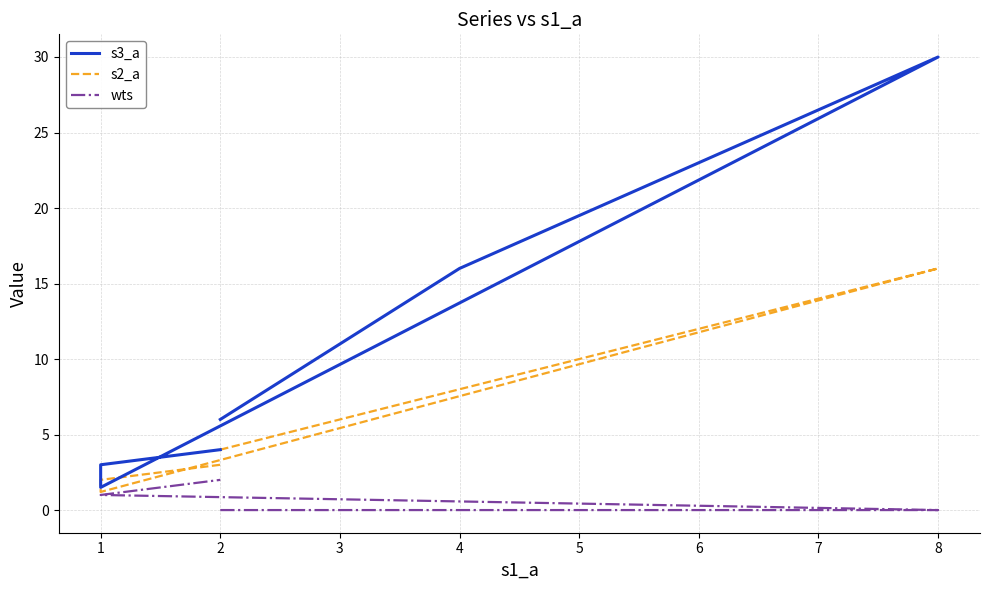

True or false: wts has a value of -1.2 at 2.

False